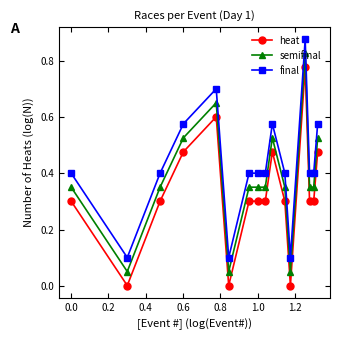

True or false: final and heat cross at least once.

False